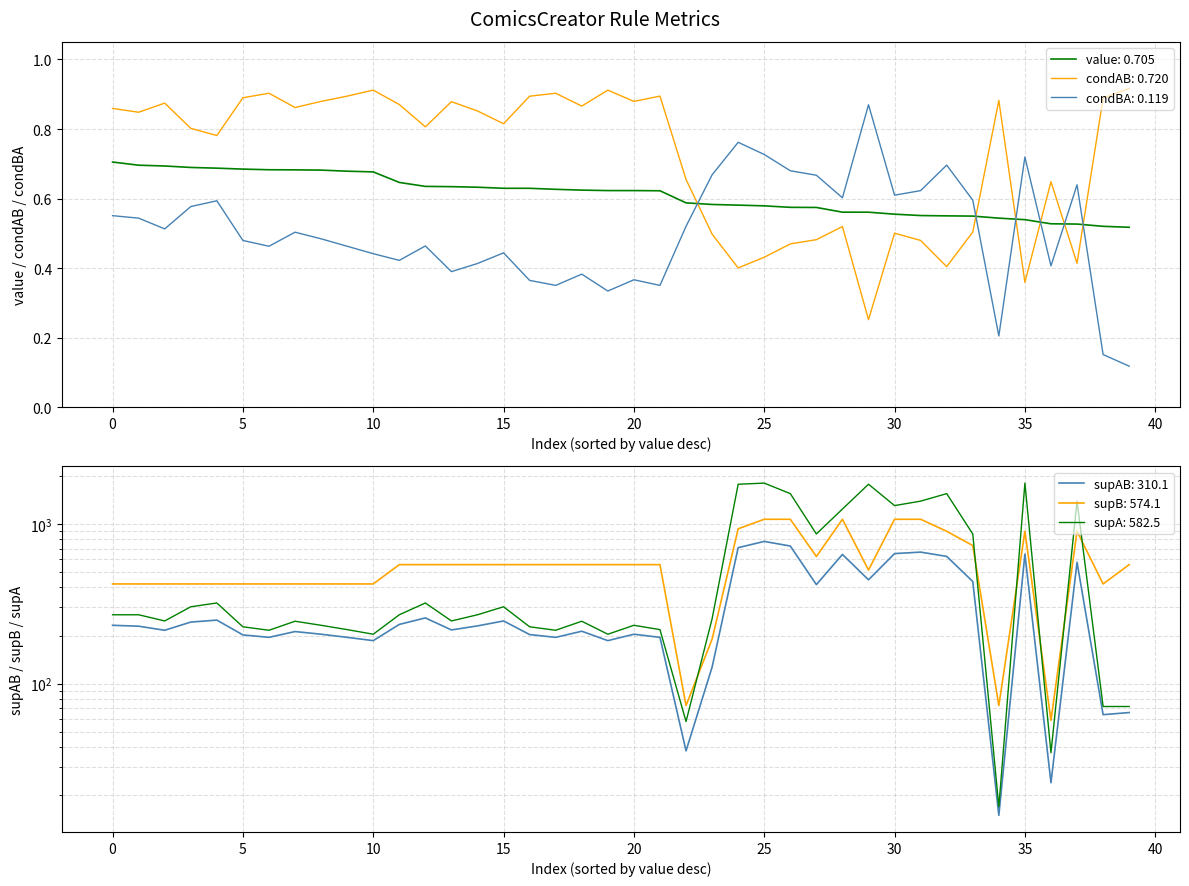

How many lines are shown in the chart?

3